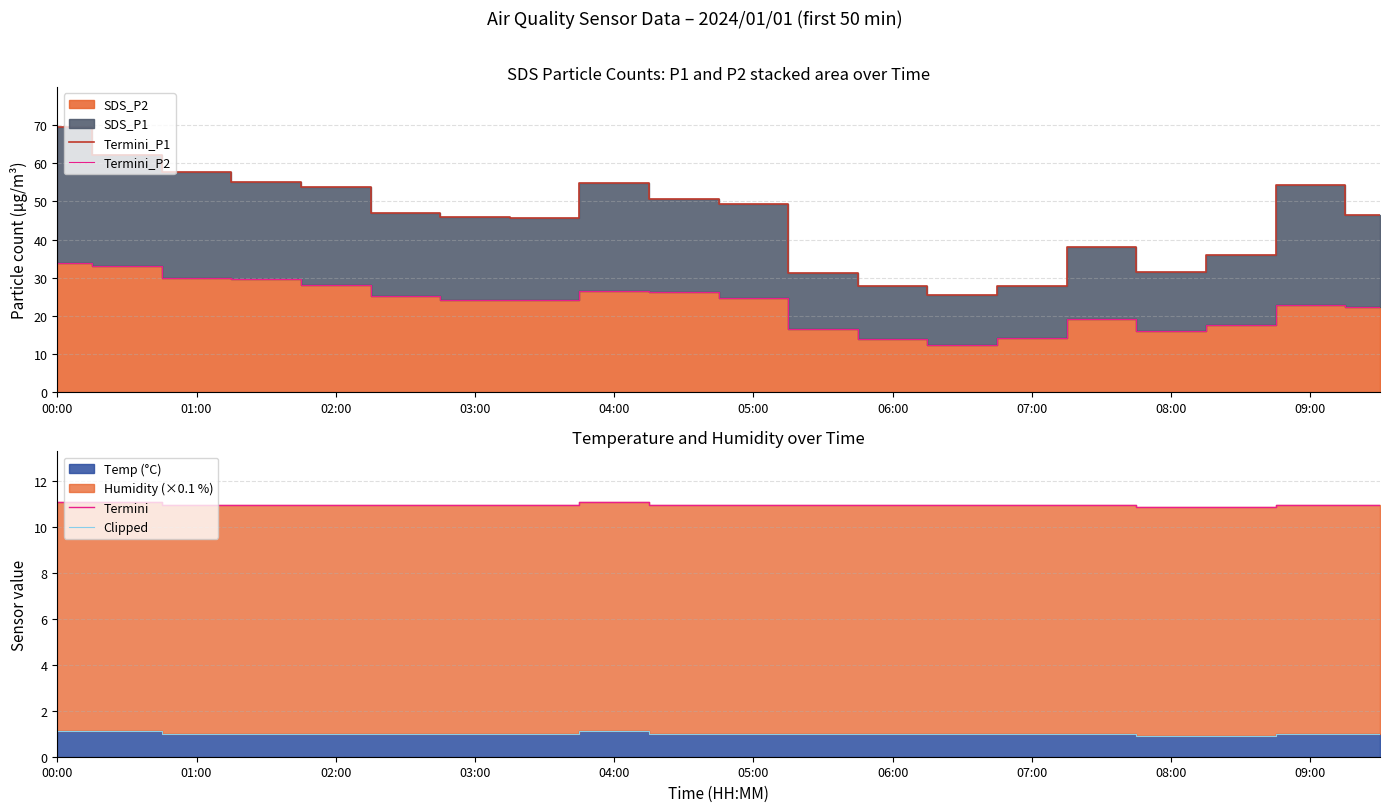

What value does the Termini_P2 series have at 02:00?

28.1